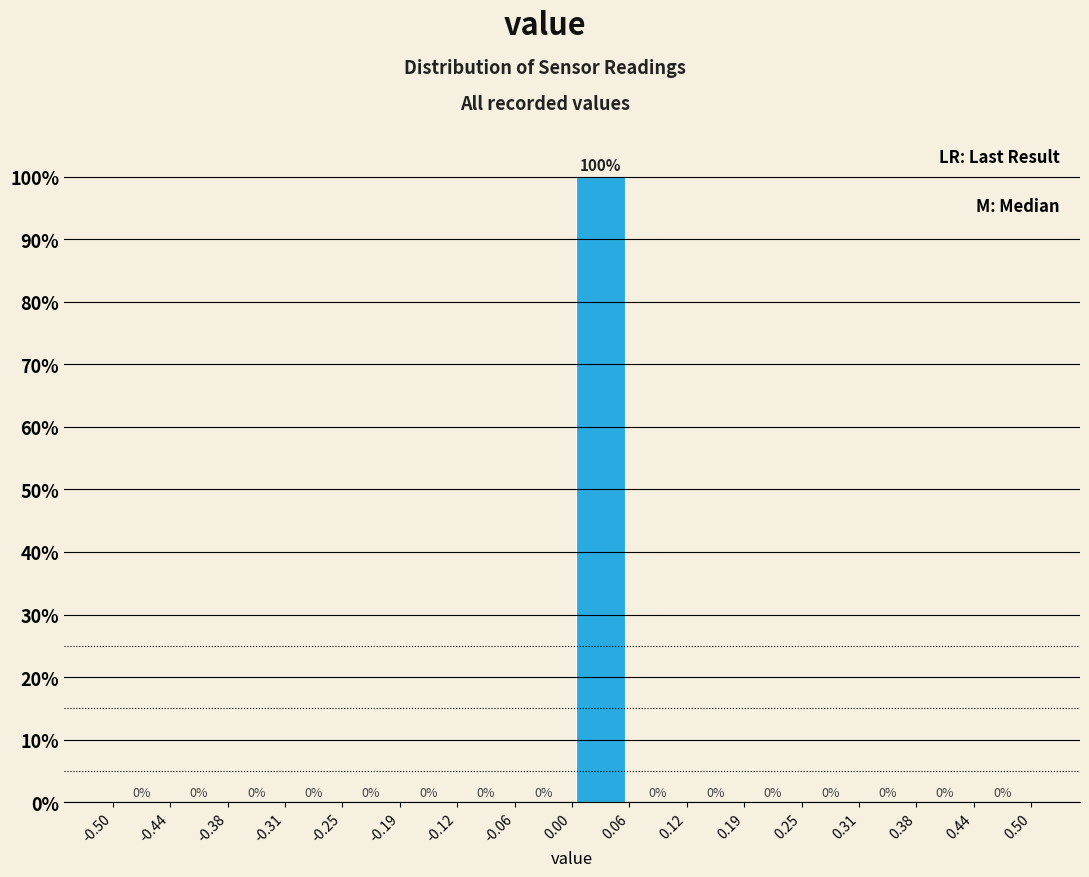

Over which range of the x-axis is the bar tallest?

0.00 to 0.06